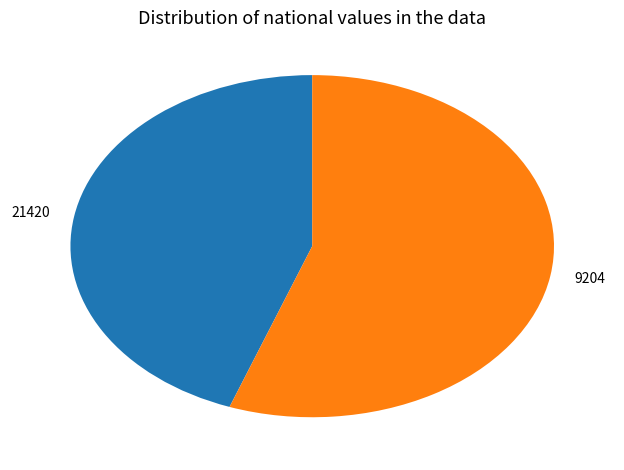

What is the smallest slice in the pie chart?

21420